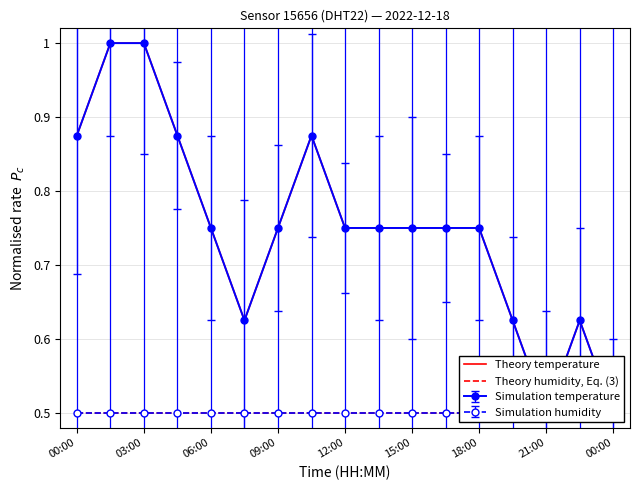

The Theory temperature series shows 0.3 at 9. True or false?

False